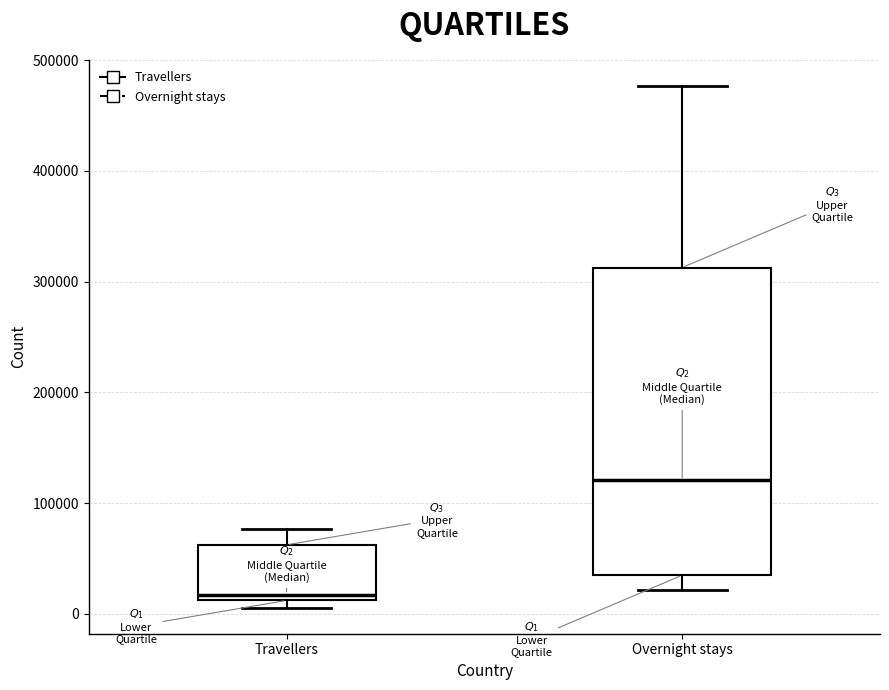

Where does the median line of the box for Overnight stays sit on the y-axis? The values are not printed on the chart, so give them approximately, as read against the axis.

120000